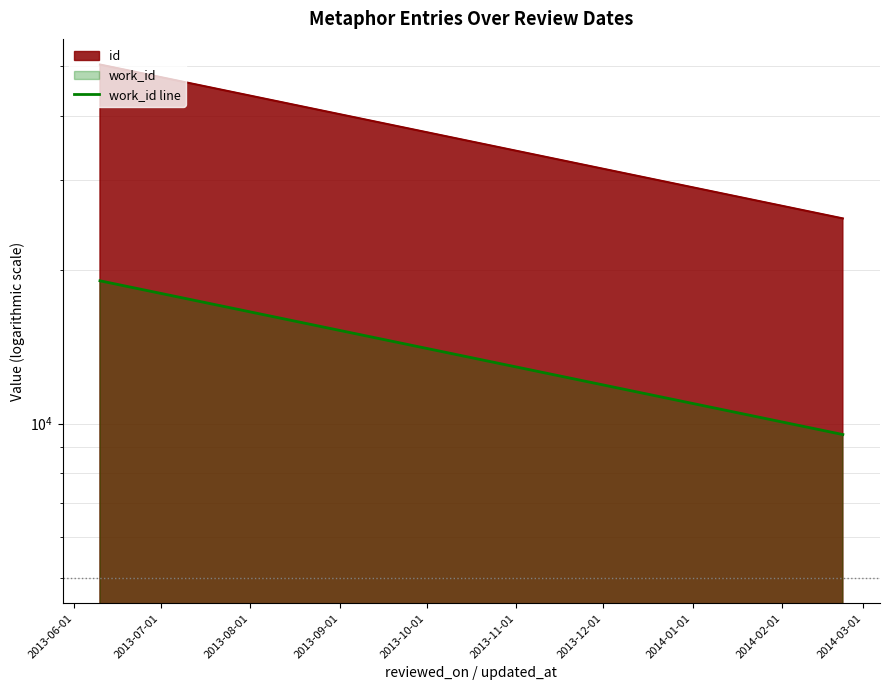

How many lines are shown in the chart?

1